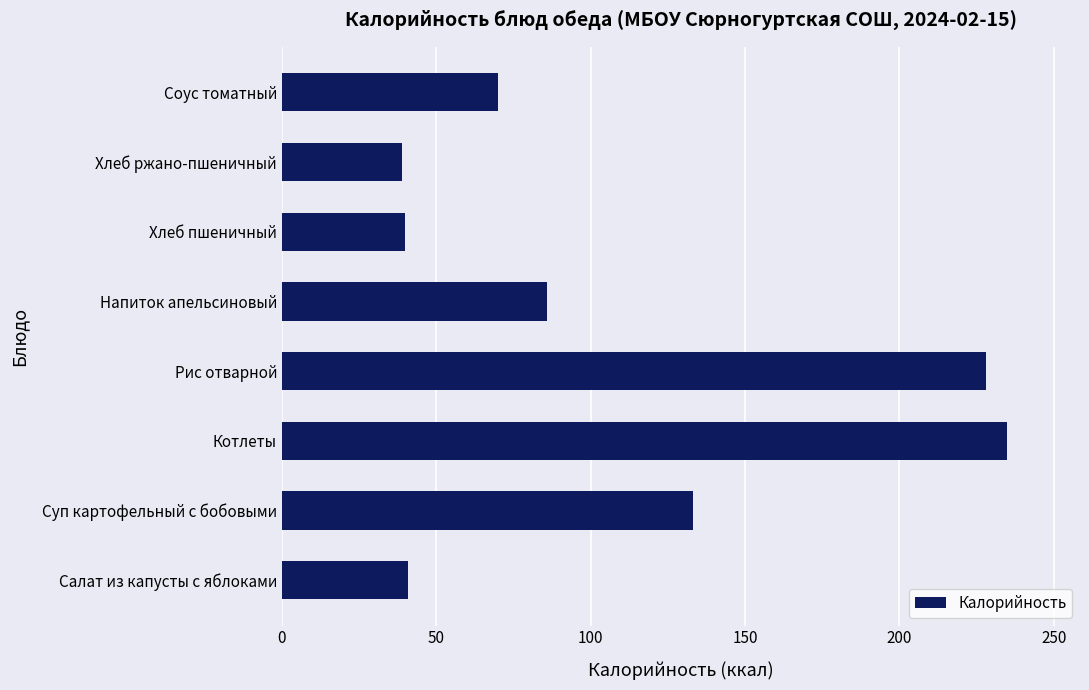

What value does the data have at Котлеты?

235